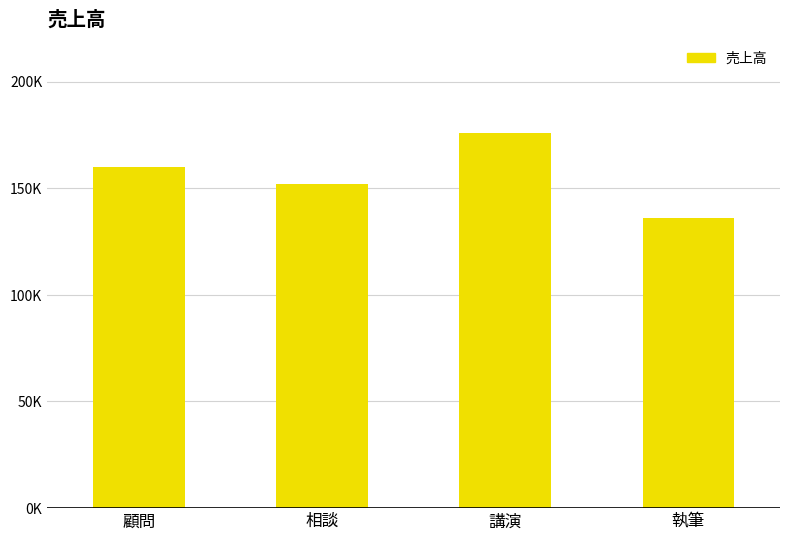

What is the change in value from 顧問 to 相談?

-8000